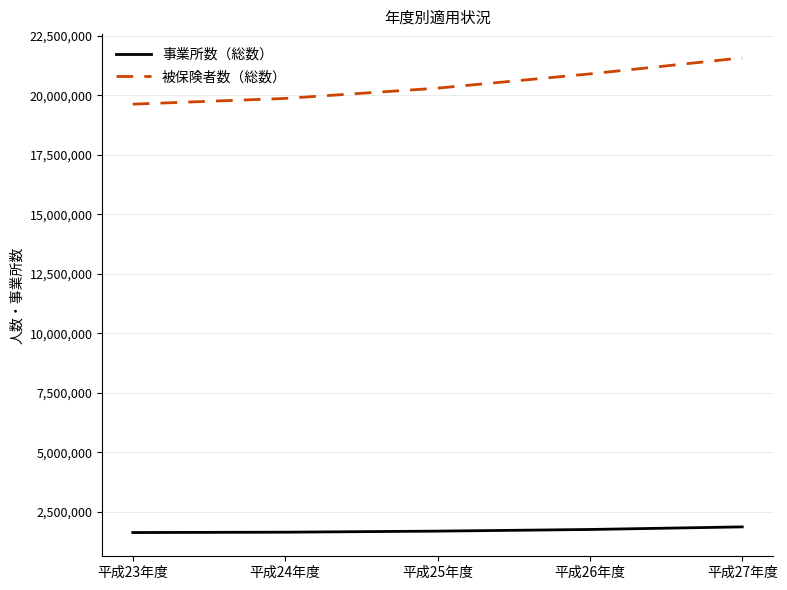

What is the greatest value displayed?

21577484